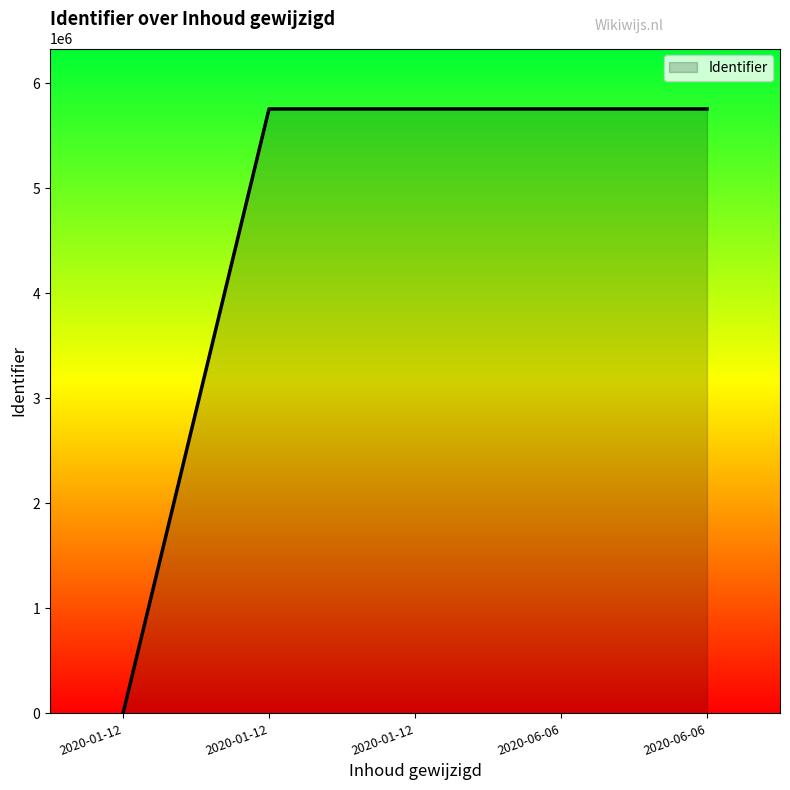

At which category does the chart reach its peak across all series?

2020-06-06